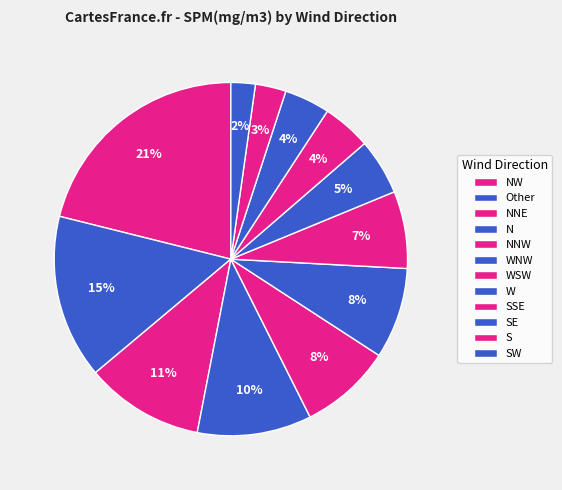

How many segments does this pie chart have?

12